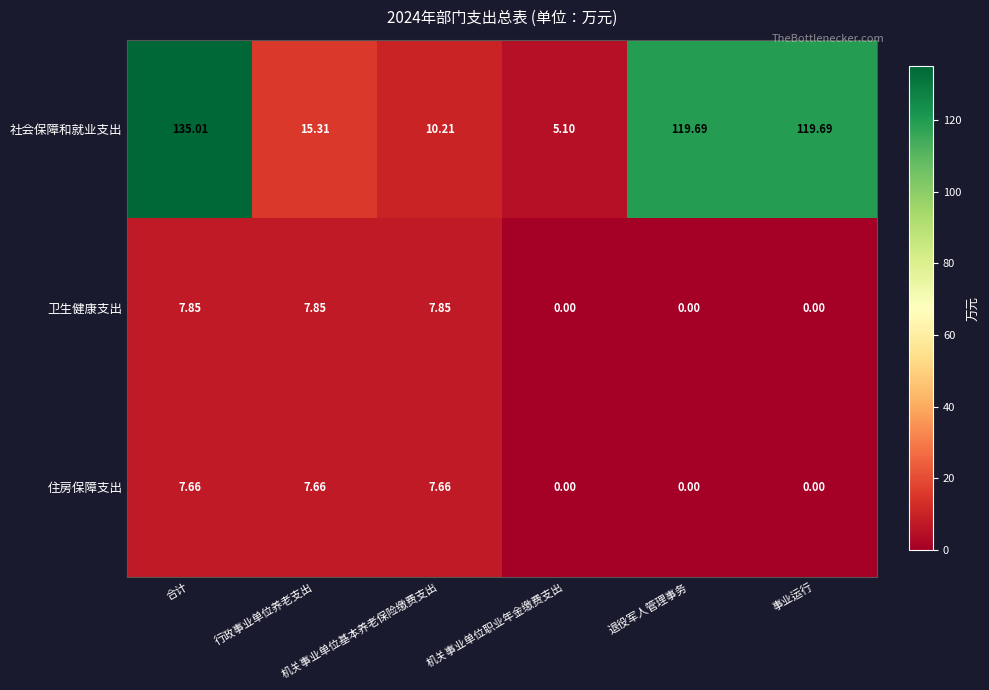

At how many categories does at least one series exceed 34?

3